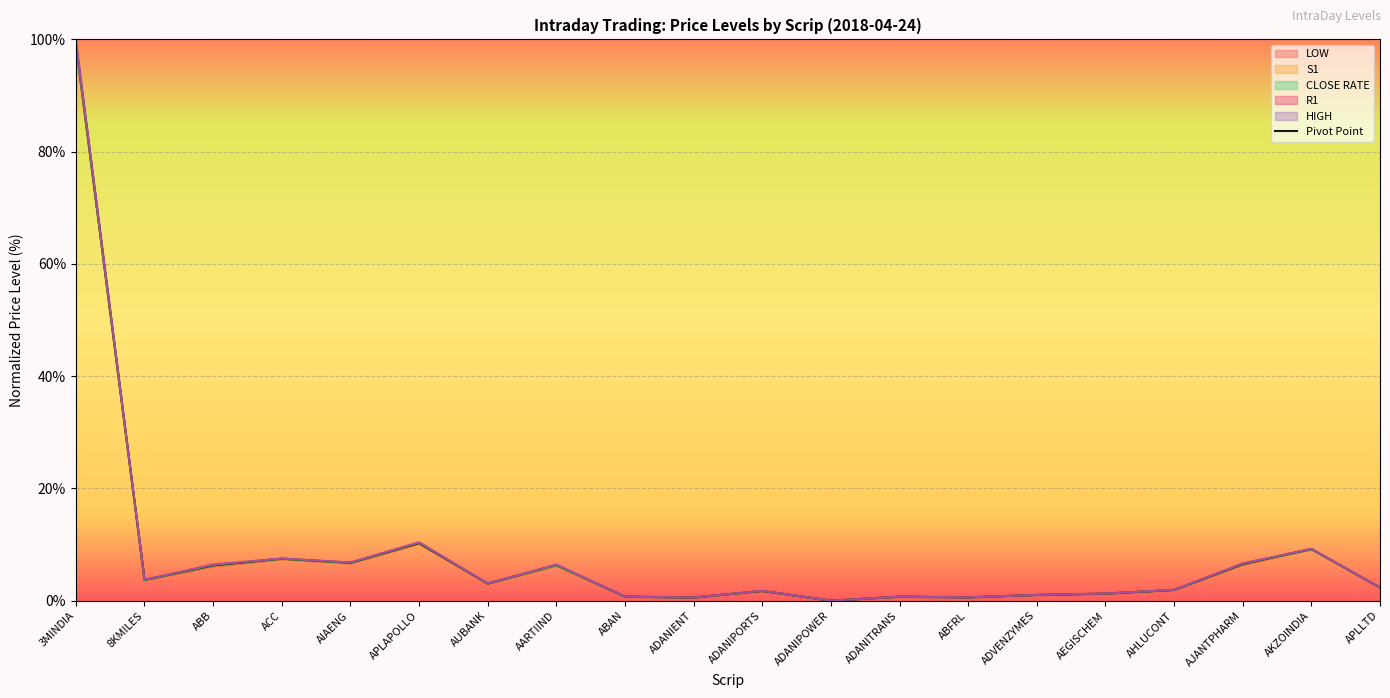

Reading right to left, transcribe all the data shown in this chart.

APLLTD=2.3	AKZOINDIA=9.2	AJANTPHARM=6.5	AHLUCONT=1.9	AEGISCHEM=1.3	ADVENZYMES=1.0	ABFRL=0.6	ADANITRANS=0.7	ADANIPOWER=0.0	ADANIPORTS=1.7	ADANIENT=0.6	ABAN=0.7	AARTIIND=6.3	AUBANK=3.1	APLAPOLLO=10.3	AIAENG=6.7	ACC=7.5	ABB=6.3	8KMILES=3.7	3MINDIA=99.3